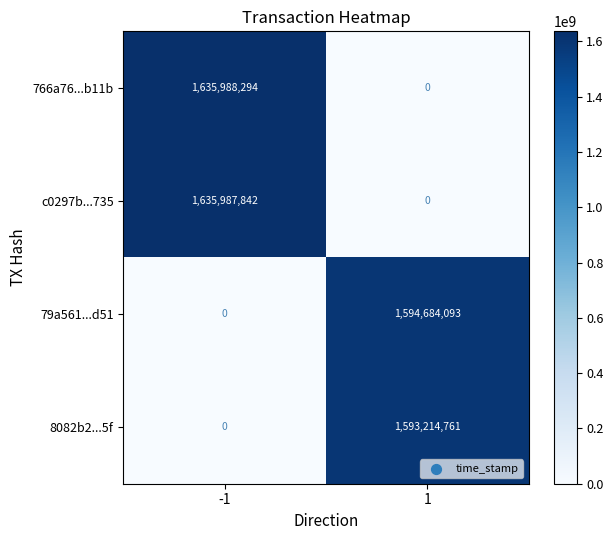

List the series in order of their peak value, lowest first.

8082b2...5f, 79a561...d51, c0297b...735, 766a76...b11b